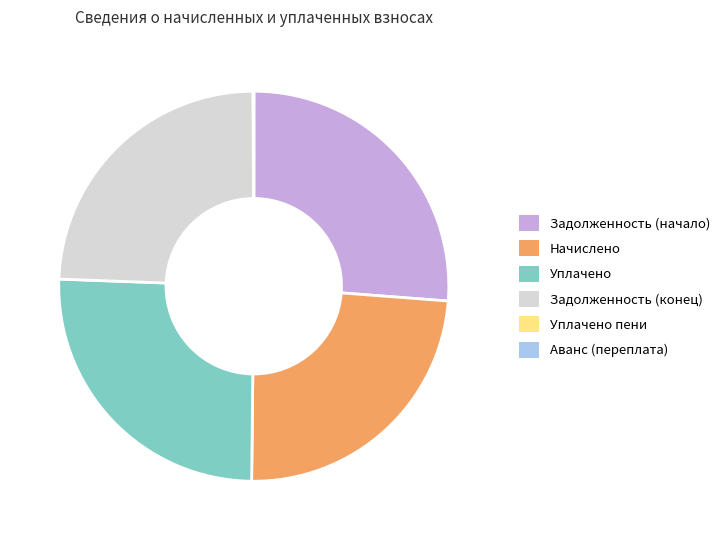

Does Задолженность (конец) account for over 50% of the chart?

No